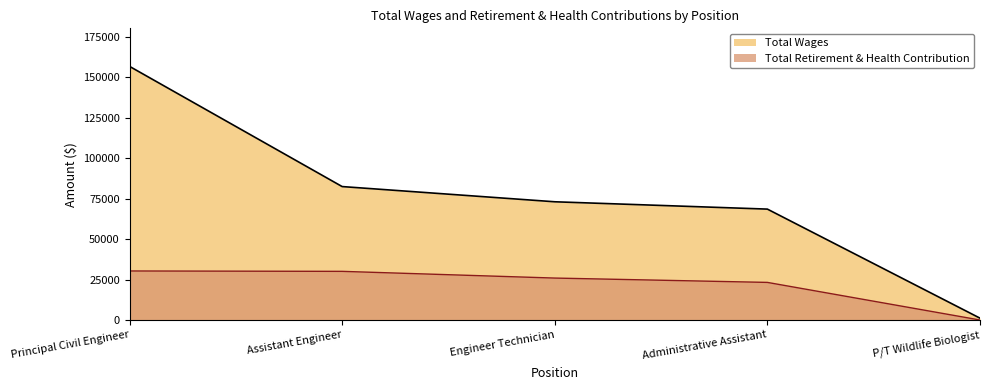

True or false: Total Wages and Total Retirement & Health Contribution cross at least once.

False